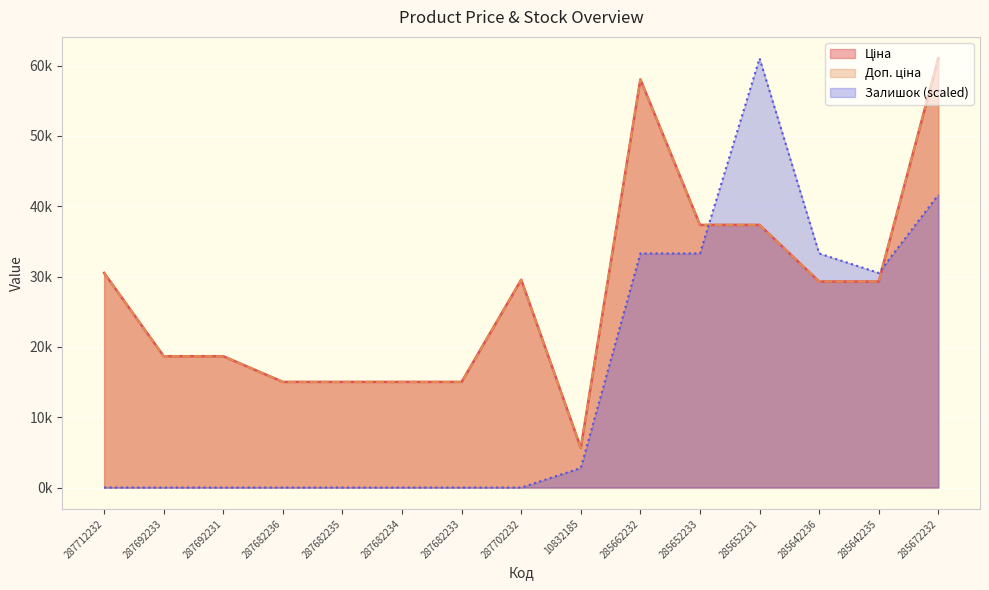

Where is the first local minimum for Ціна?

10832185